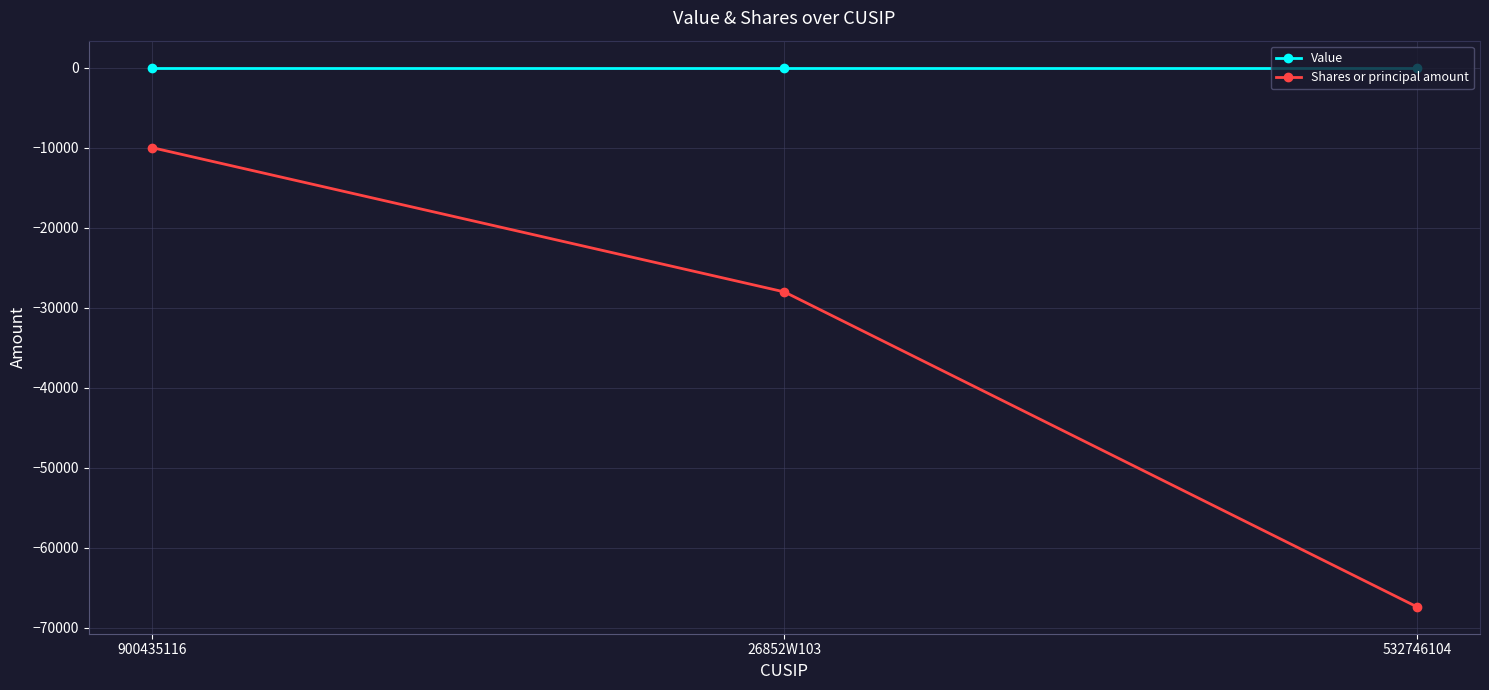

What is the label of the 1st point from the left?

900435116